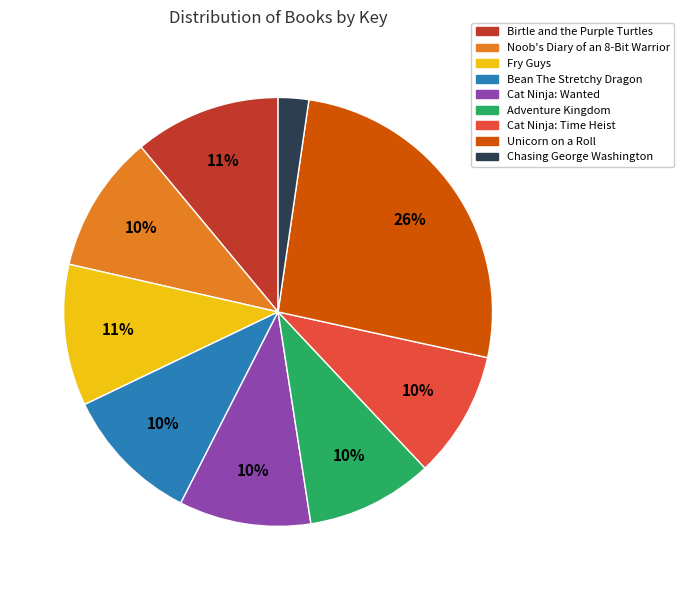

Is it true that Cat Ninja: Time Heist is 24% of the pie?

False